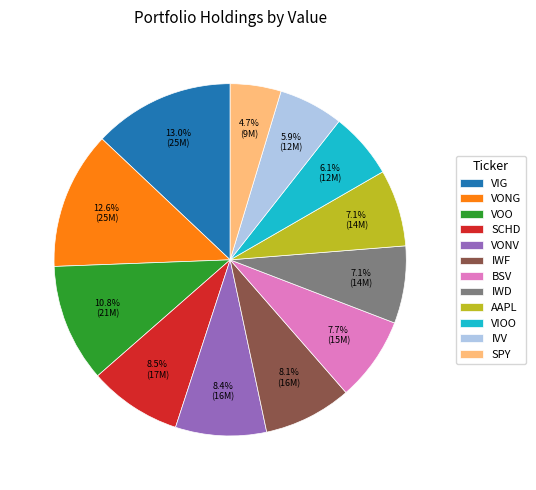

True or false: IWD accounts for 2% of the total.

False